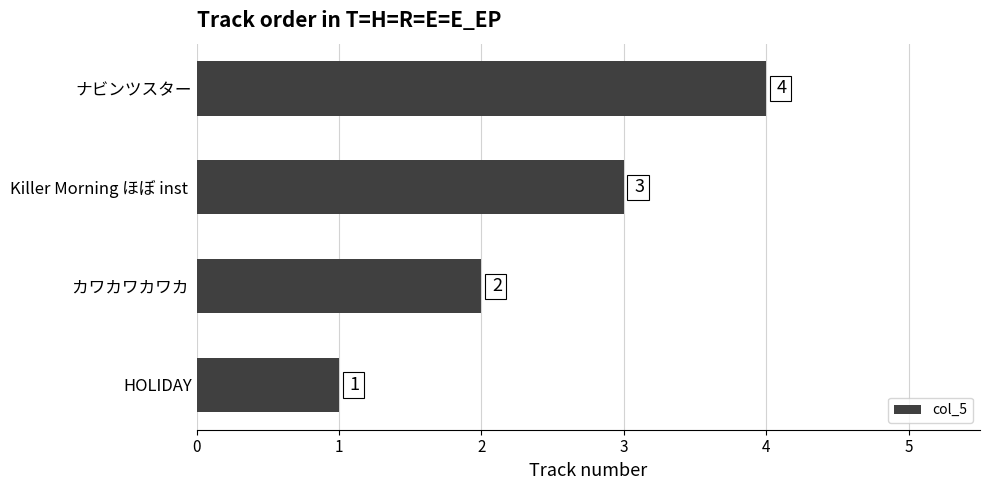

What is the sum of the values at カワカワカワカ  and HOLIDAY?

3